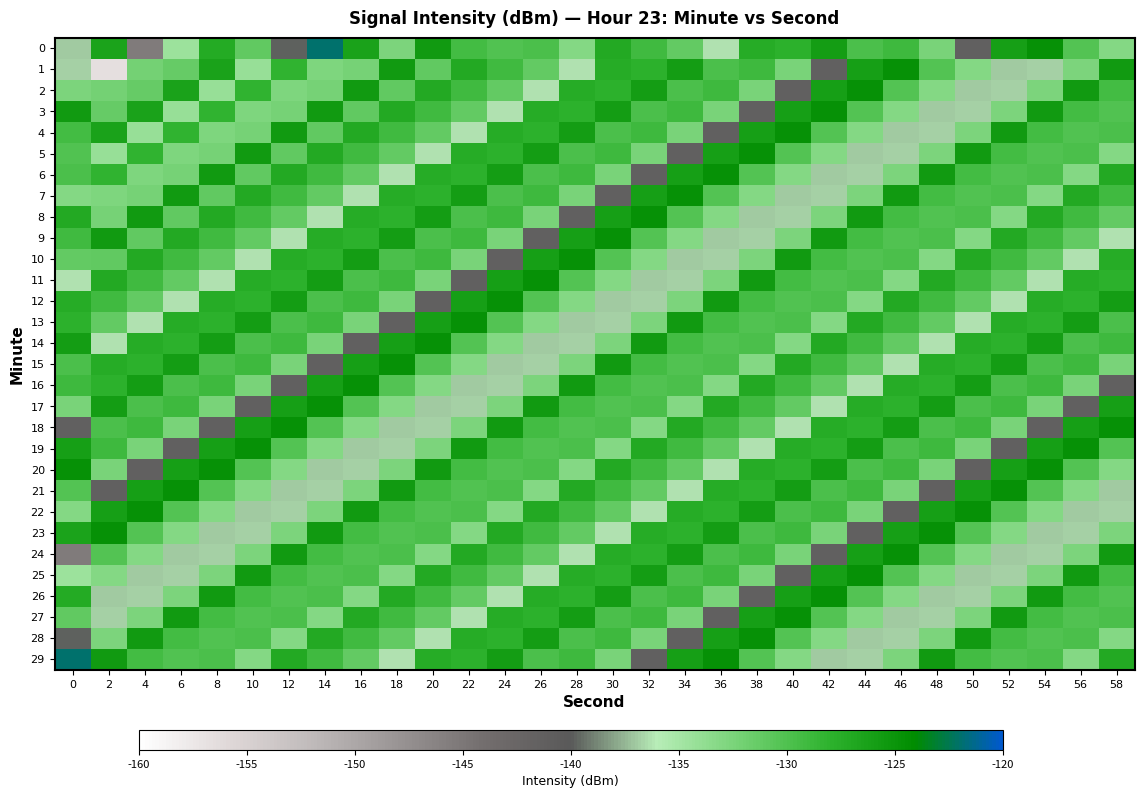

Which series has the largest total across all categories?

29